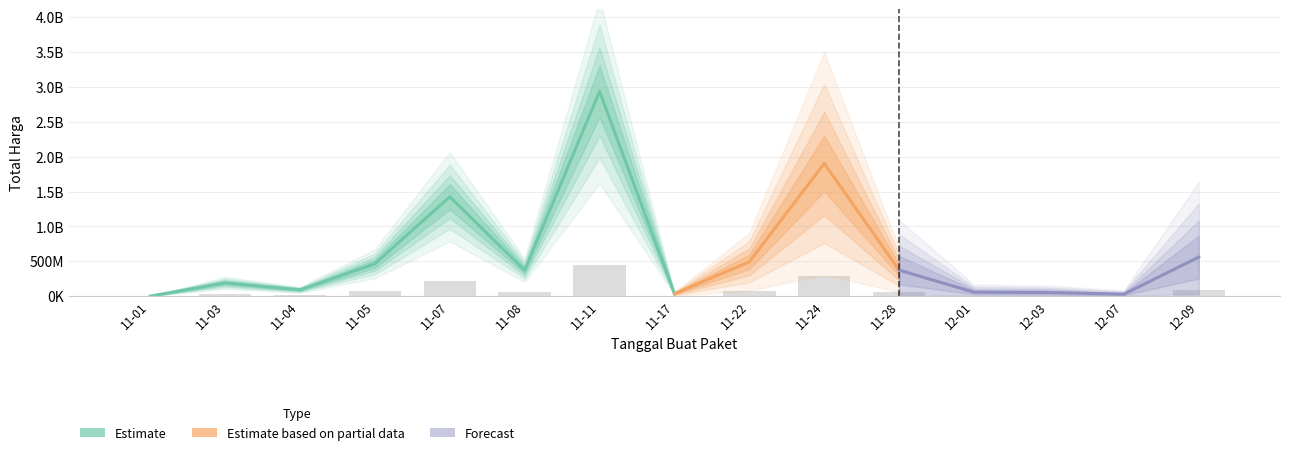

Reading left to right, list all the values displayed in this chart.

50040.0	28596190.5	13600661.2	69600315.0	213880185.0	55584900.0	440844486.0	5143800.0	73950000.0	285499080.0	56010600.0	8422920.0	7740150.0	4111800.0	83995650.0